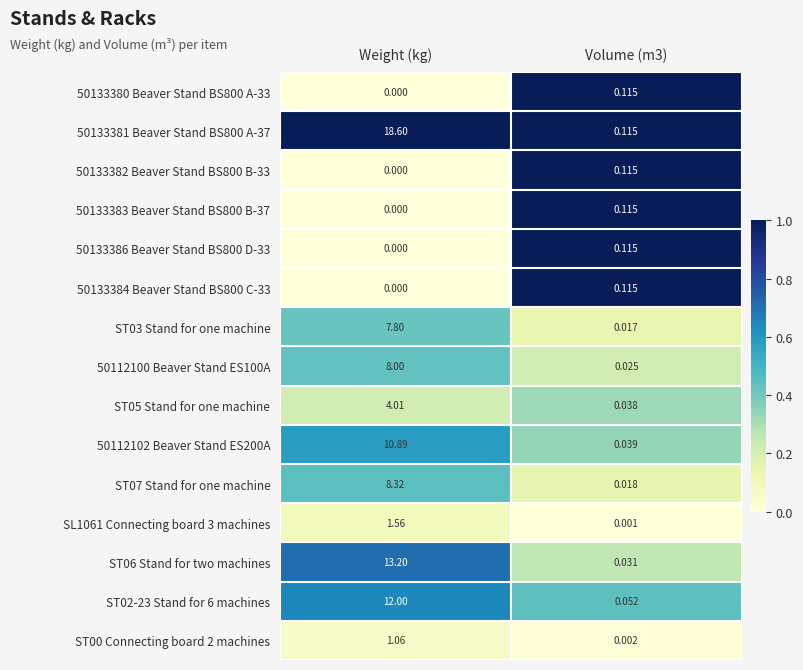

At which label does ST05 Stand for one machine first exceed 4?

Weight (kg)